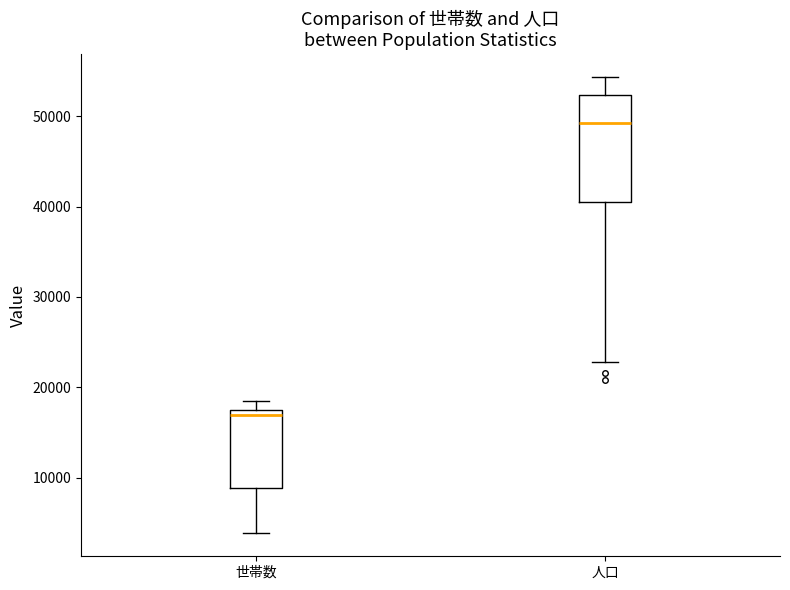

Reading left to right, read every box against the y-axis: the position of its median line, the range the box covers, and the ends of its whiskers. The values are not printed on the chart, so give them approximately, as read against the axis.

世帯数: median 17000, box 9000 to 18000, whiskers 4000 to 18000 (just above the box's upper edge)
人口: median 49000, box 41000 to 52000, whiskers 23000 to 54000